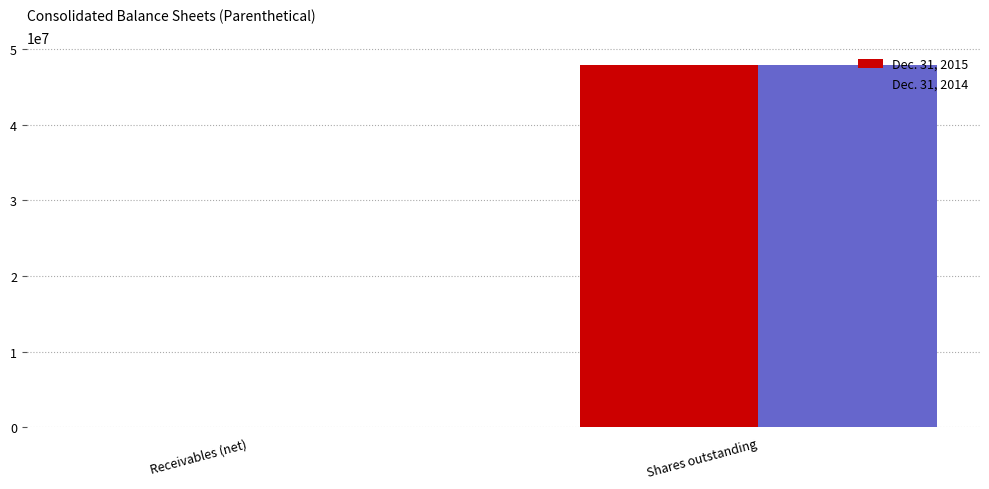

Count the Dec. 31, 2014 values in the range 697 to 47806190.

2